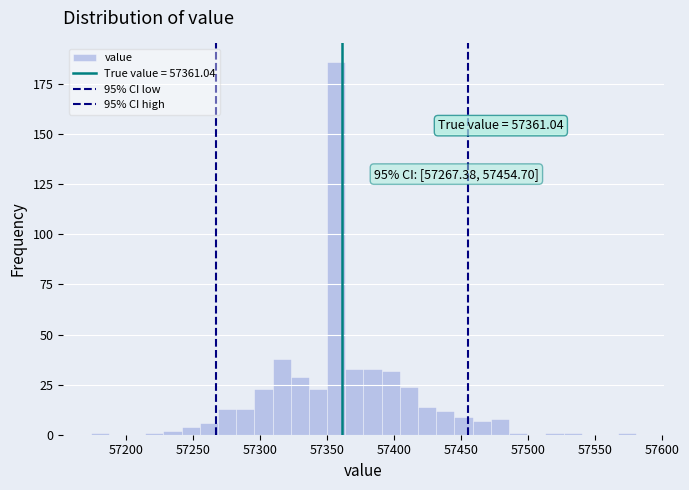

Read against the x-axis, roughly where is the centre of the tallest bar?

57355